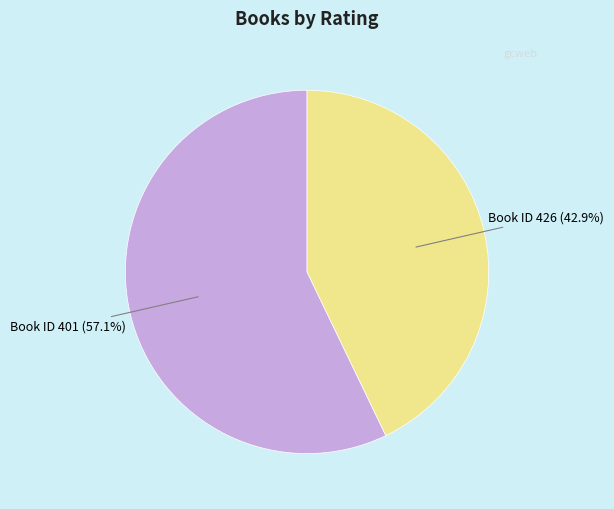

Is there any slice that represents more than half of the pie?

Yes